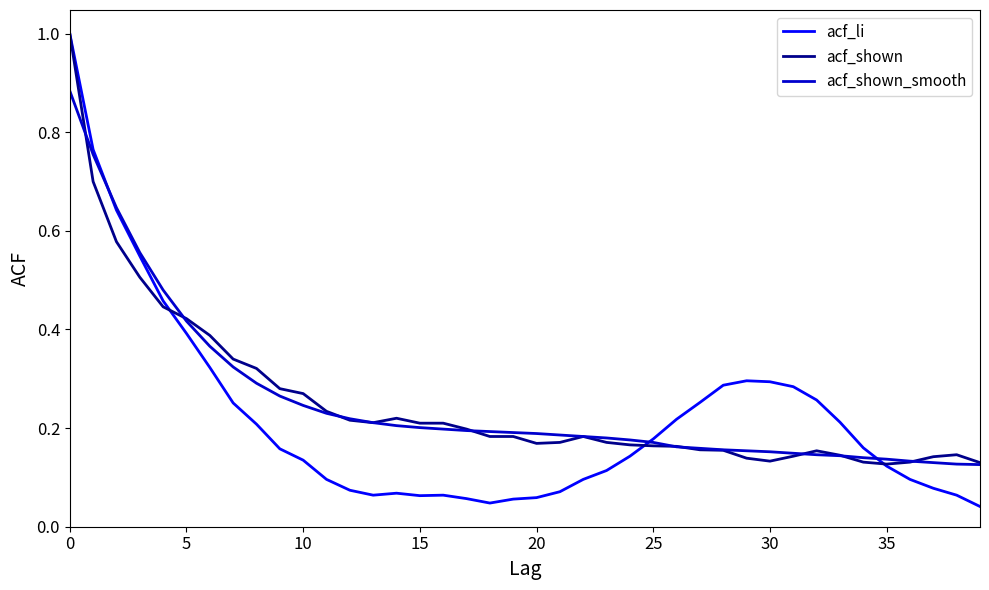

Which series has the largest range (max minus min)?

acf_li